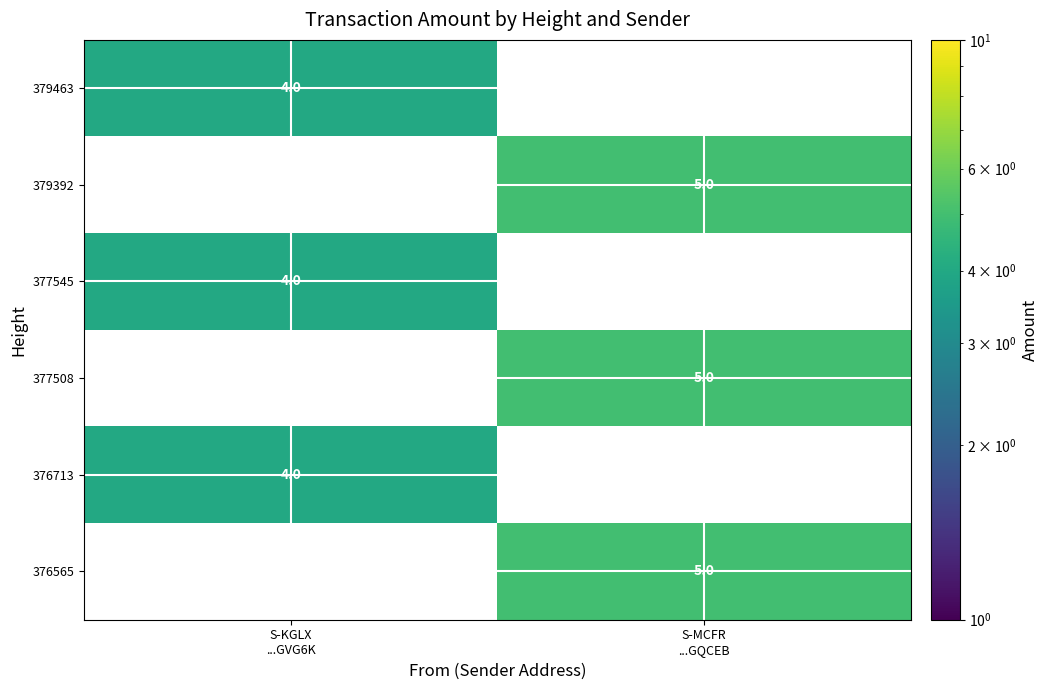

How many series are shown in this chart?

6